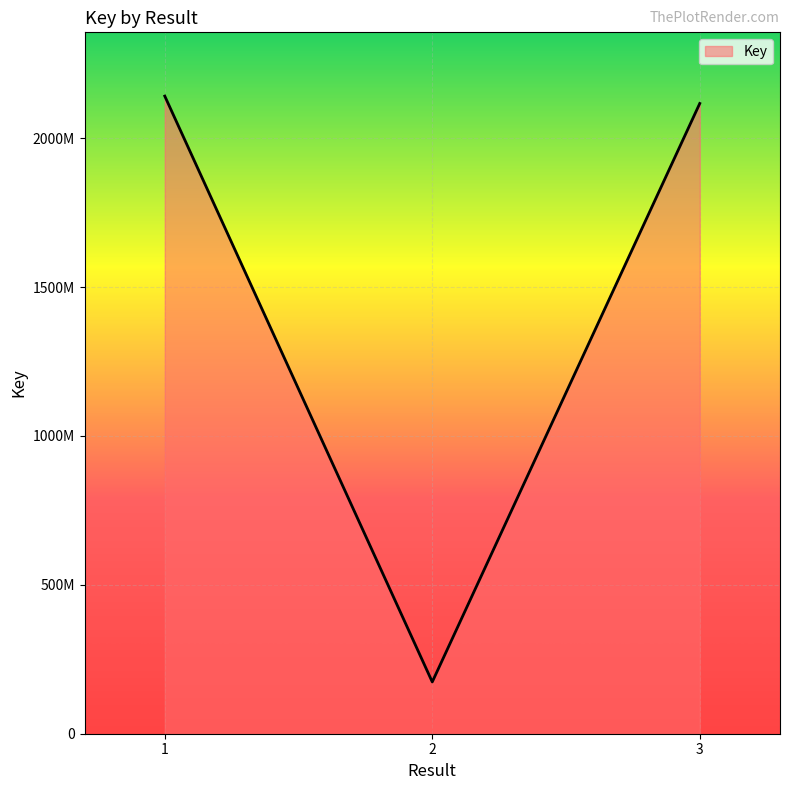

At which label does the data first exceed 2116442148?

1